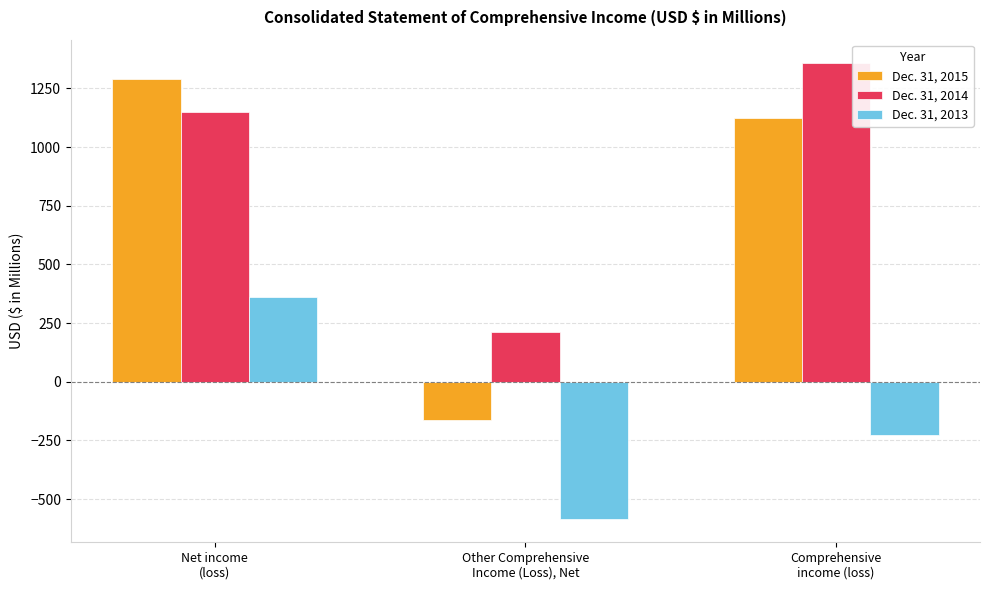

What is the value of the Dec. 31, 2013 bar at the 2nd from the left?

-587